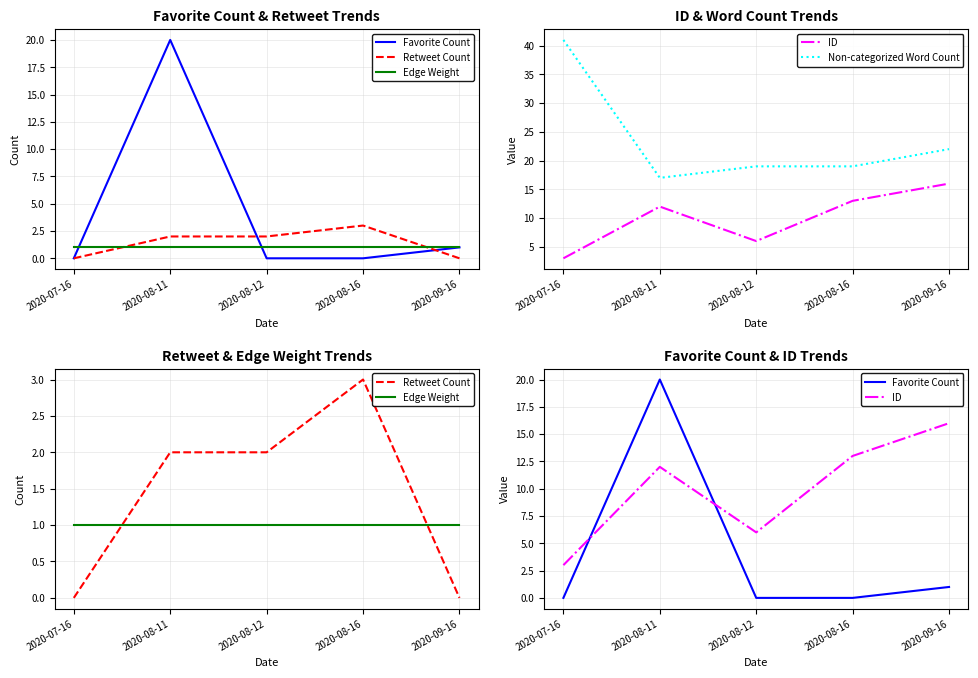

How many data points does each series have?

5